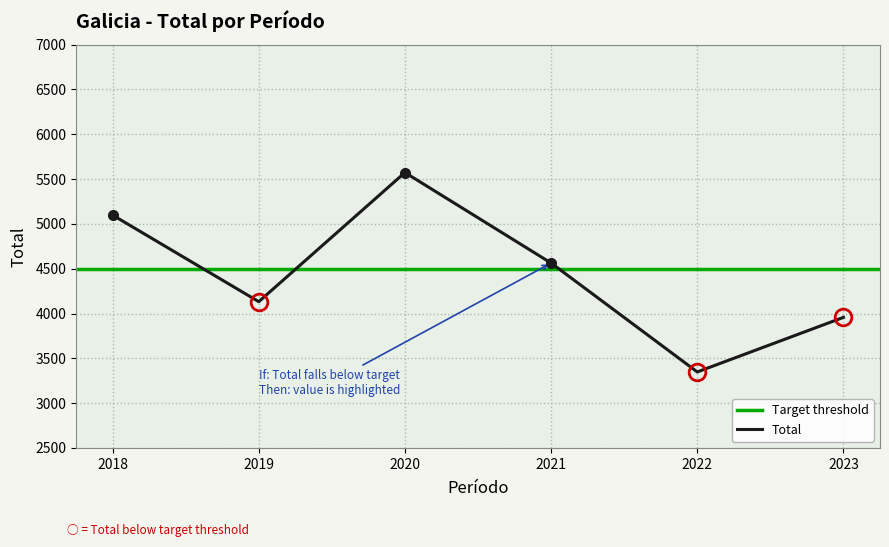

How many points are lower than both their immediate neighbors (excluding endpoints)?

2